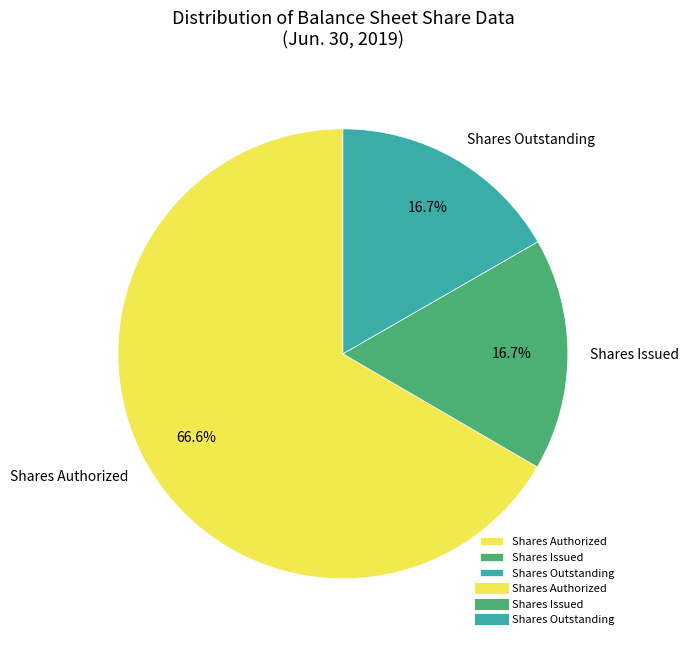

What percentage is NOT represented by Shares Authorized?

33.4%